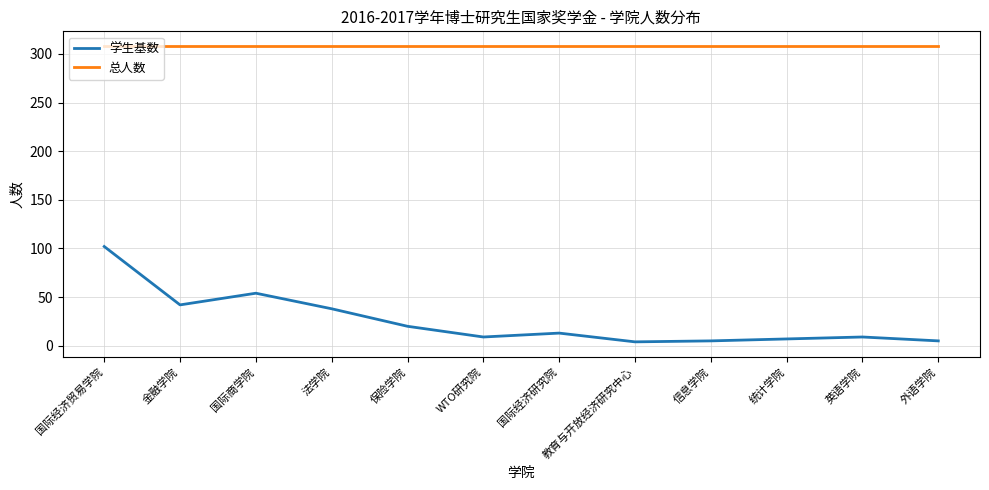

The value of 学生基数 at 法学院 is 38. True or false?

True